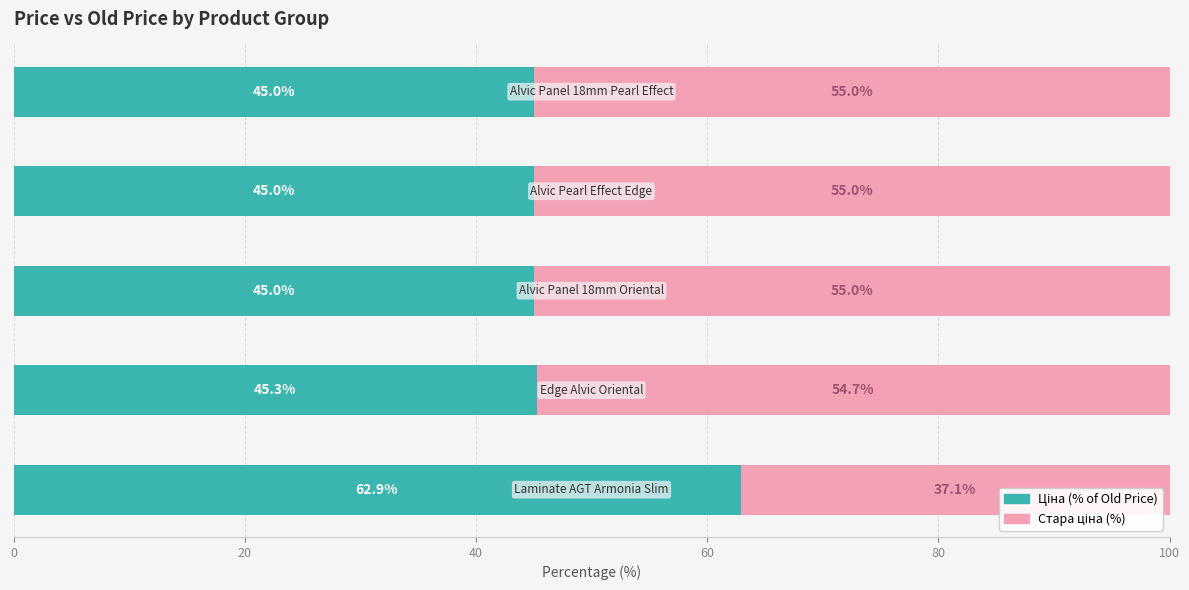

The Ціна (% of Old) series shows 23.2 at 60. True or false?

False